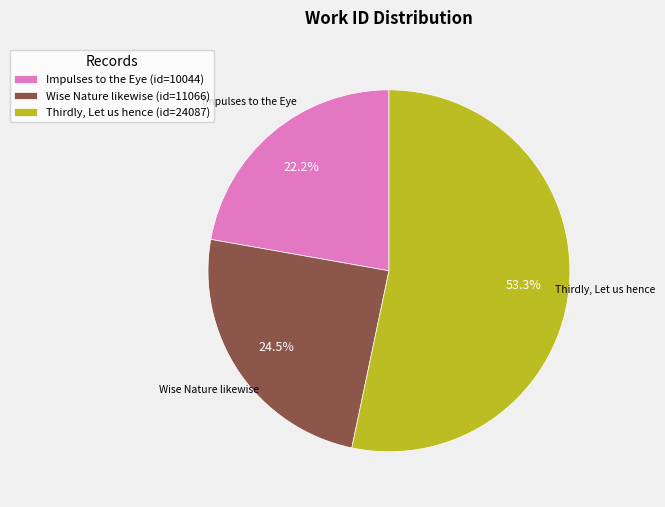

What portion of the pie excludes Impulses to the Eye?

77.8%